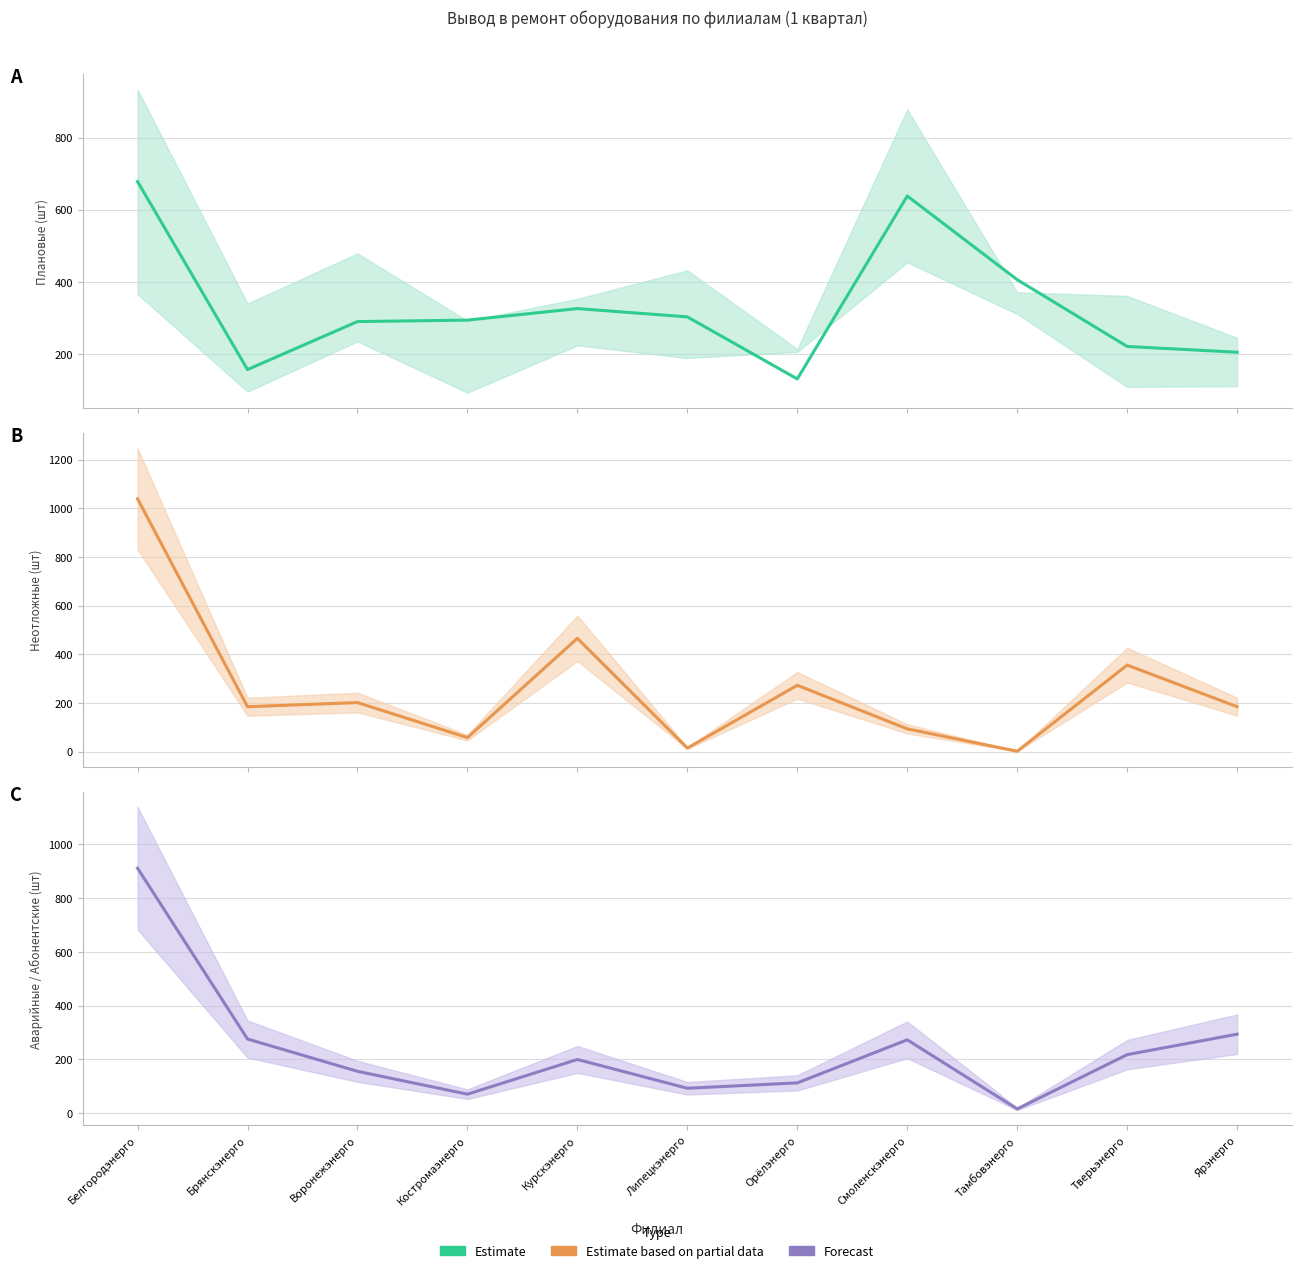

Reading left to right, what are all the values shown in this chart?

Estimate: 678	157	290	294	326	303	131	638	406	221	205
Estimate partial: 1039	185	202	58	466	15	273	94	2	356	185
Forecast: 911	276	156	71	200	93	113	273	16	218	294